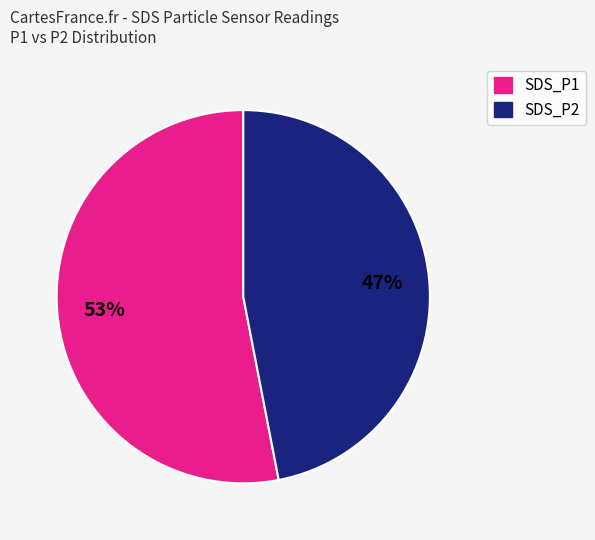

Between SDS_P2 and SDS_P1, which is larger?

SDS_P1